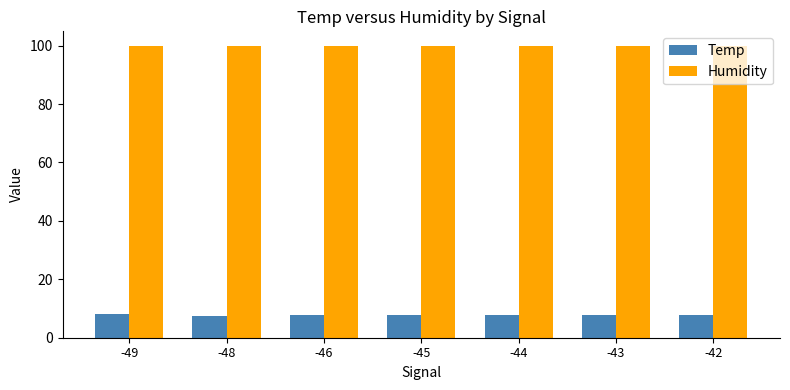

Rank the series by their maximum value, from highest to lowest.

Humidity, Temp